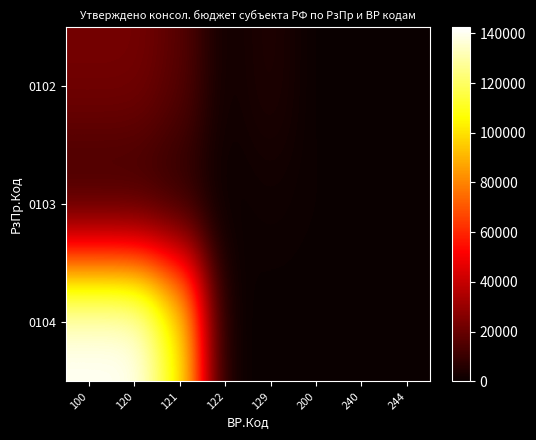

At which category is the sum across all series the highest?

100